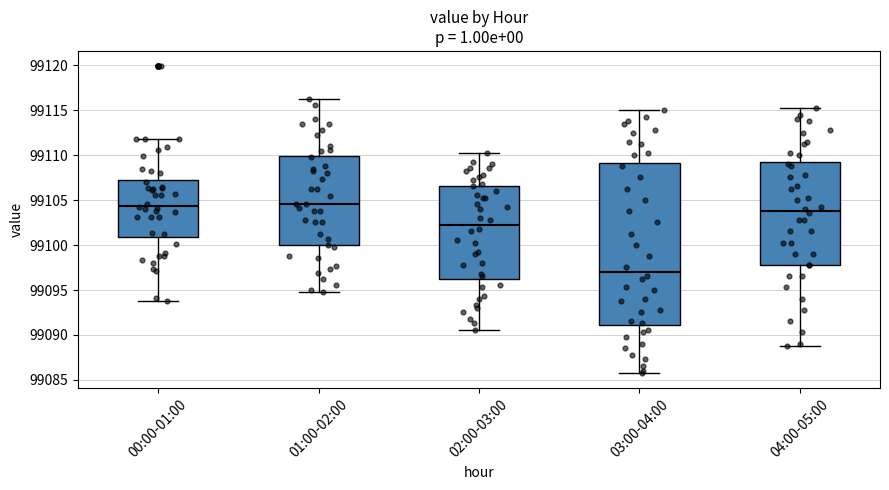

Reading left to right, transcribe this box plot: for each box, give where its median line is, the range the box spans, and where its two whiskers end, as read against the y-axis. The values are not printed on the chart, so give them approximately, as read against the axis.

00:00-01:00: median 99104.5, box 99101.0 to 99107.5, whiskers 99094.0 to 99112.0
01:00-02:00: median 99104.5, box 99100.0 to 99110.0, whiskers 99095.0 to 99116.5
02:00-03:00: median 99102.5, box 99096.5 to 99106.5, whiskers 99090.5 to 99110.5
03:00-04:00: median 99097.0, box 99091.0 to 99109.0, whiskers 99086.0 to 99115.0
04:00-05:00: median 99104.0, box 99098.0 to 99109.5, whiskers 99089.0 to 99115.5